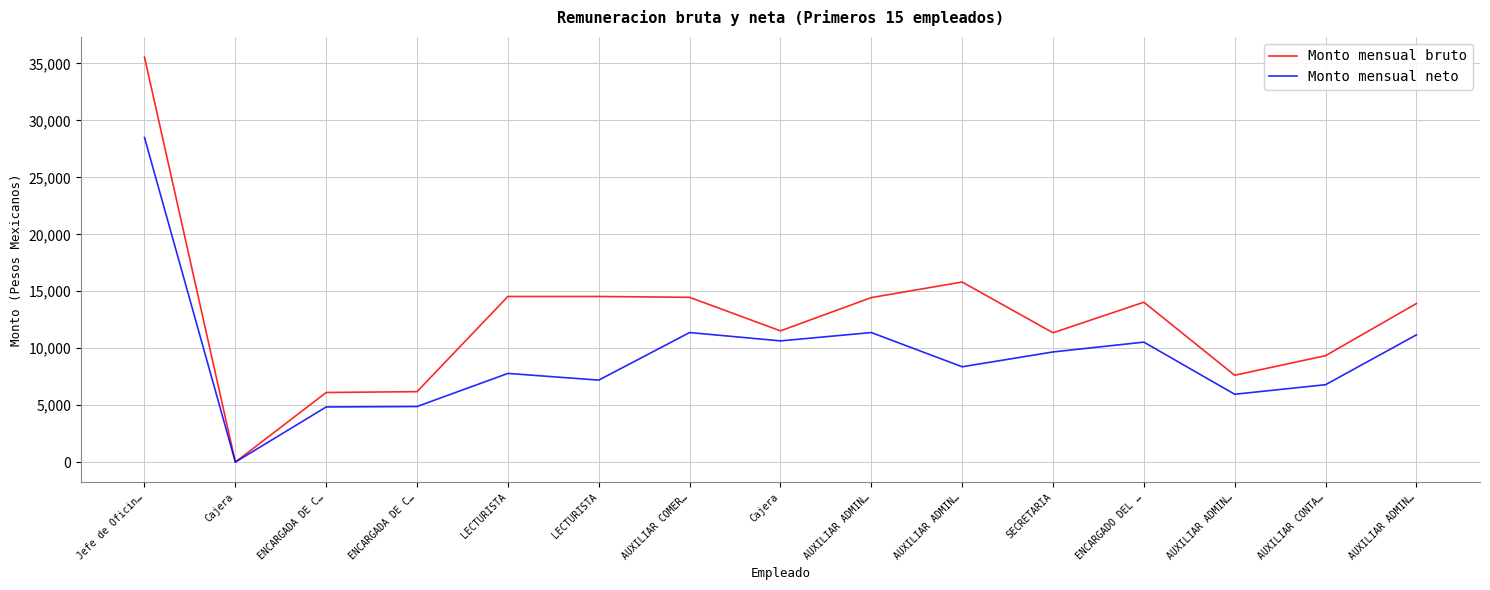

What are all the series names shown in the legend?

Monto mensual bruto, Monto mensual neto